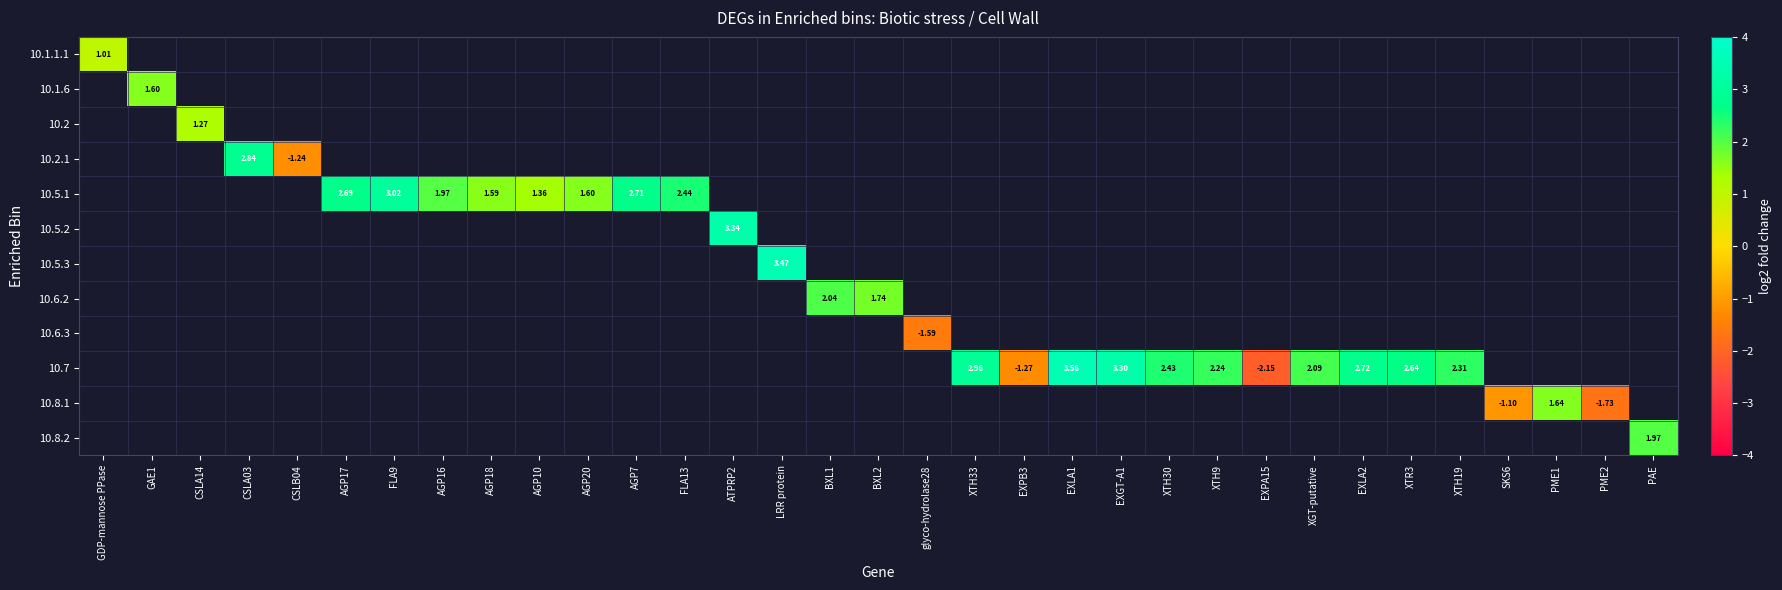

At how many categories does at least one series exceed 2?

17